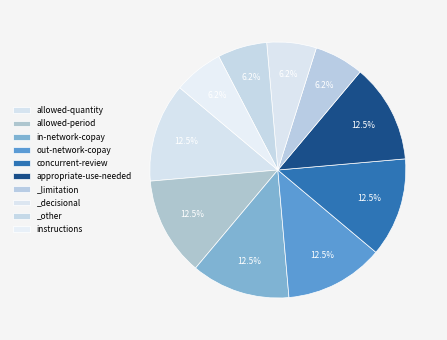

What percentage do concurrent-review and instructions together represent?

18.8%